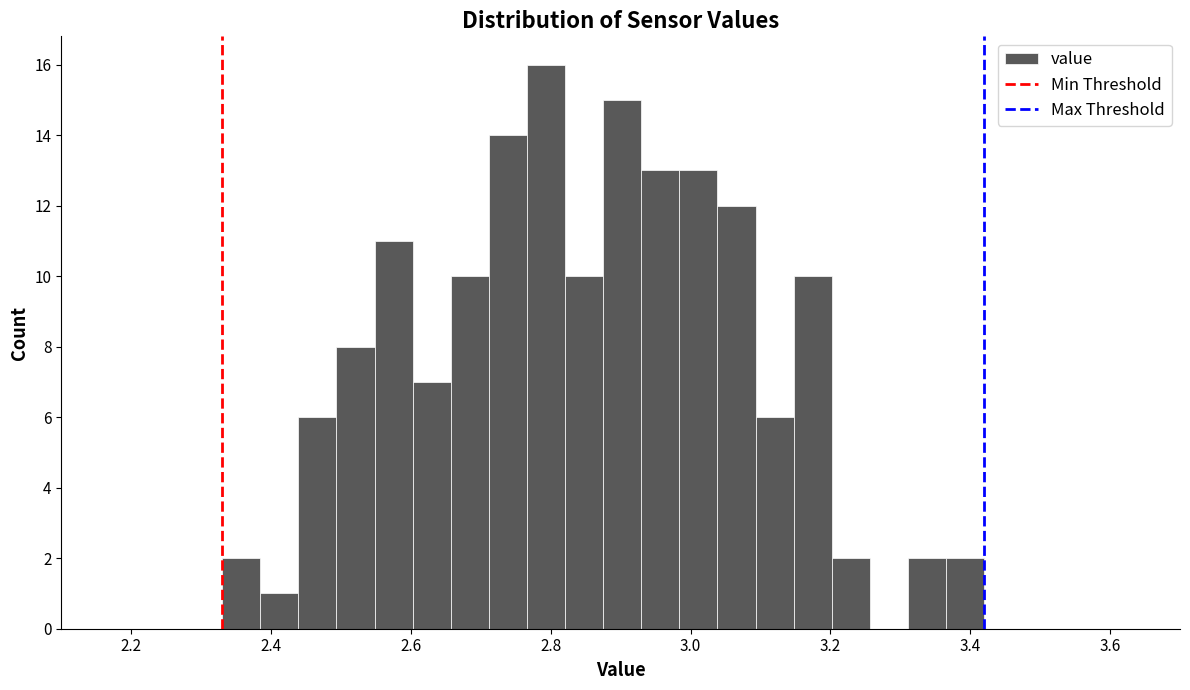

Read against the x-axis, roughly where is the centre of the tallest bar?

2.80